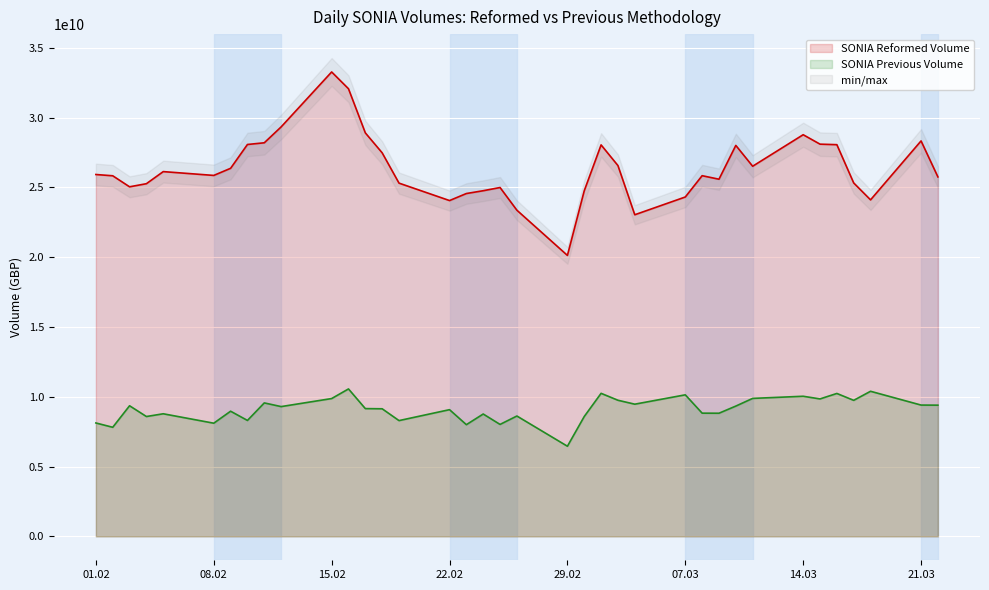

What is the sum of all SONIA Previous Volume values?

337076211000.0